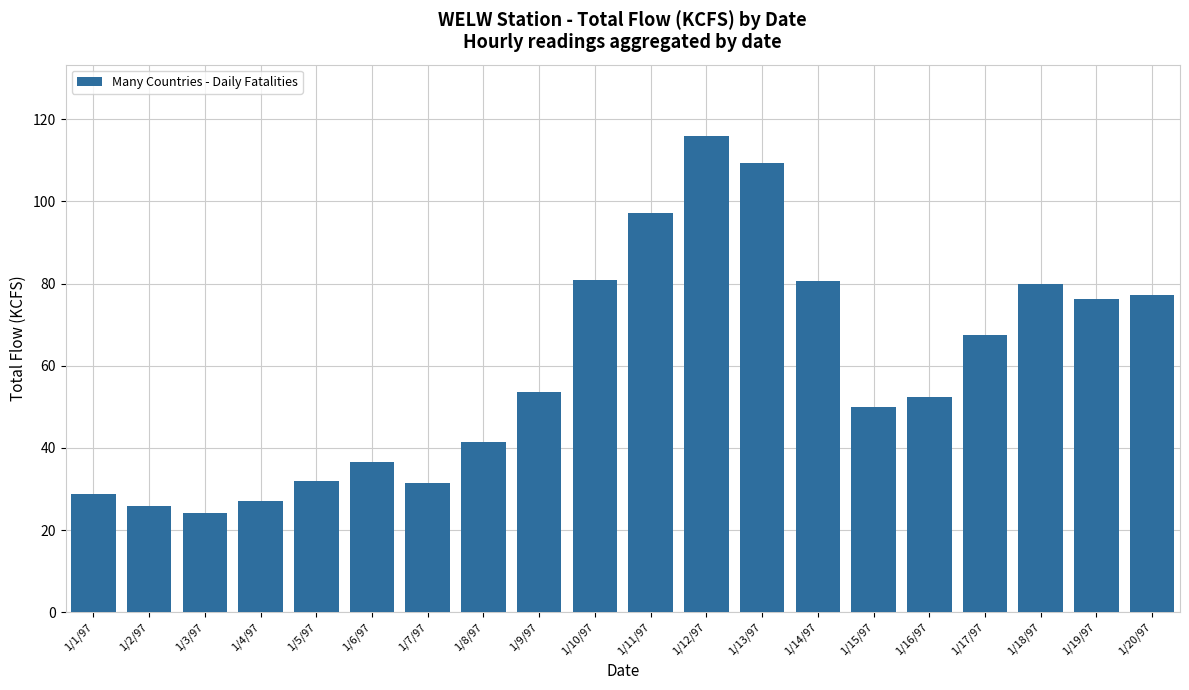

At which label is the value closest to 70?

1/17/97